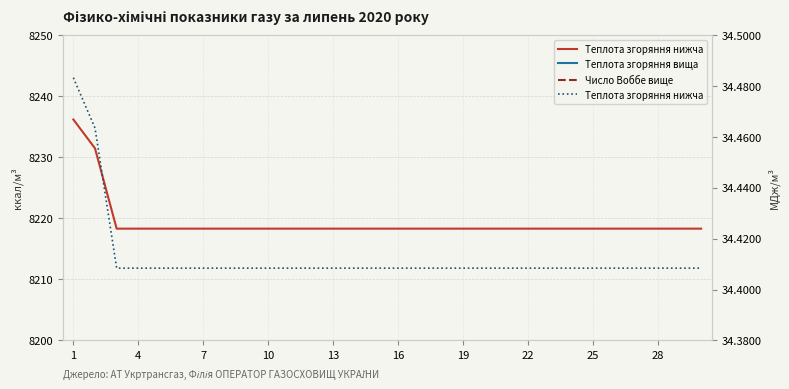

The Теплота згоряння вища, ккал/м3 series shows 12934.3 at 7. True or false?

False